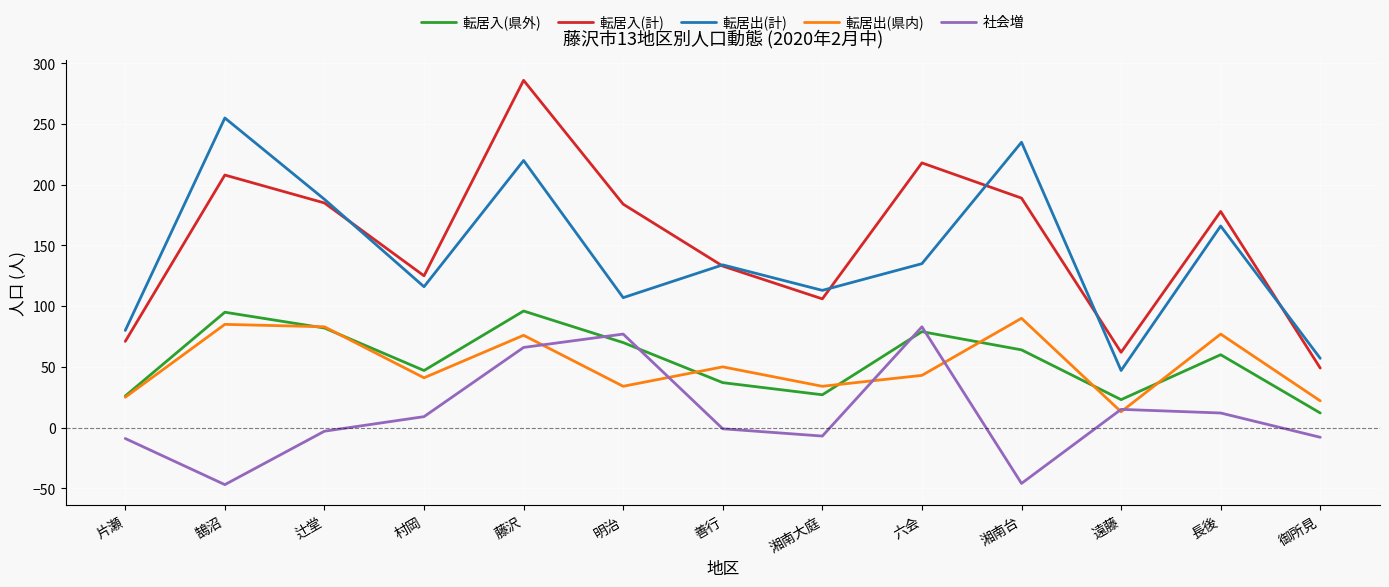

Does the chart have visible grid lines?

Yes